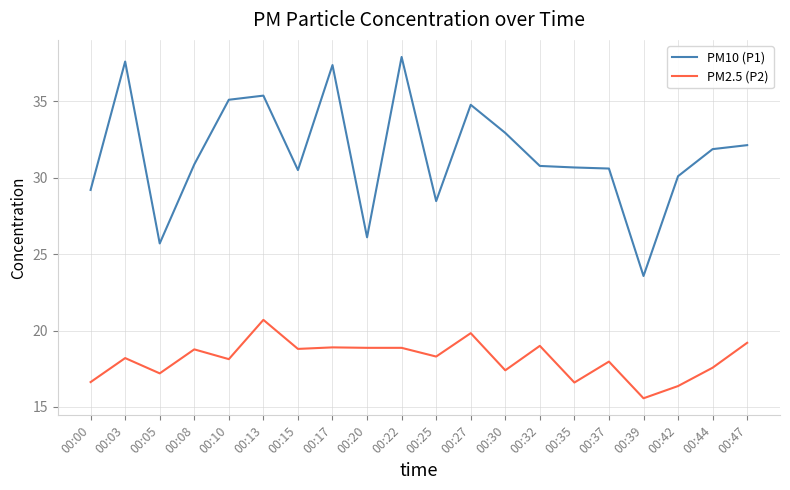

Is it true that PM2.5 (P2) equals 16.4 at 00:42?

True